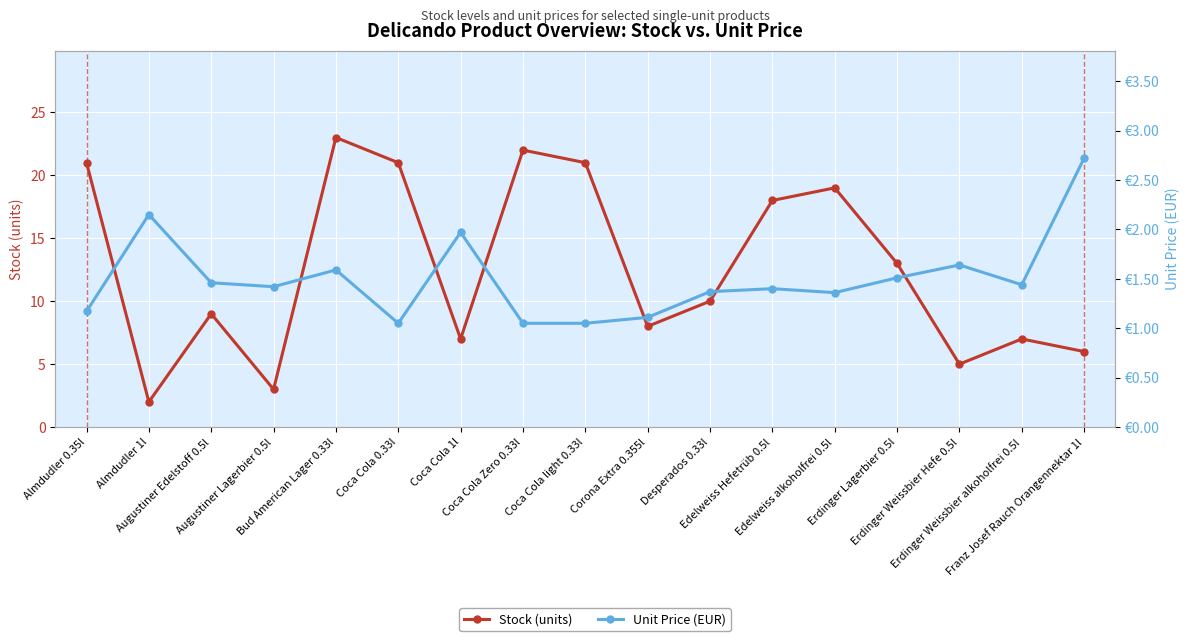

Rank the series by their maximum value, from highest to lowest.

Stock (units), Unit Price (EUR)